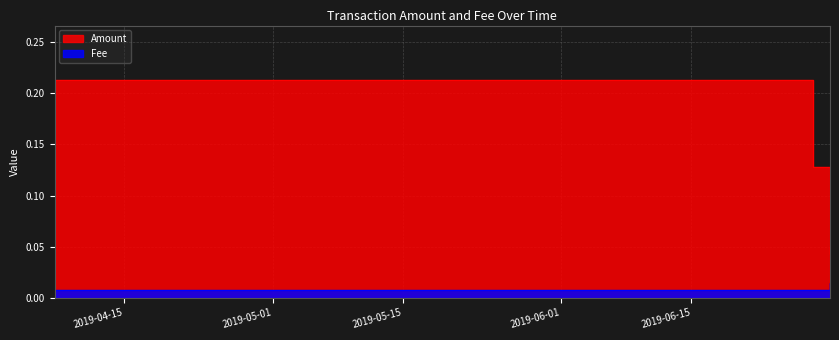

In Amount, how many points are lower than both neighbors (excluding endpoints)?

1